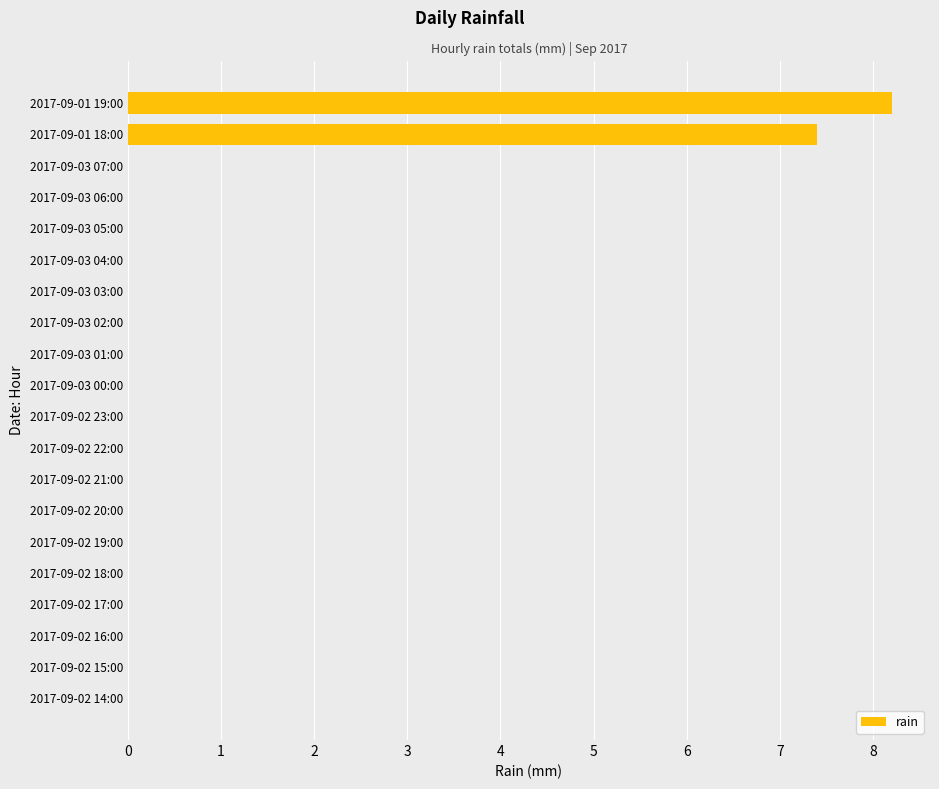

What is the greatest value displayed?

8.2